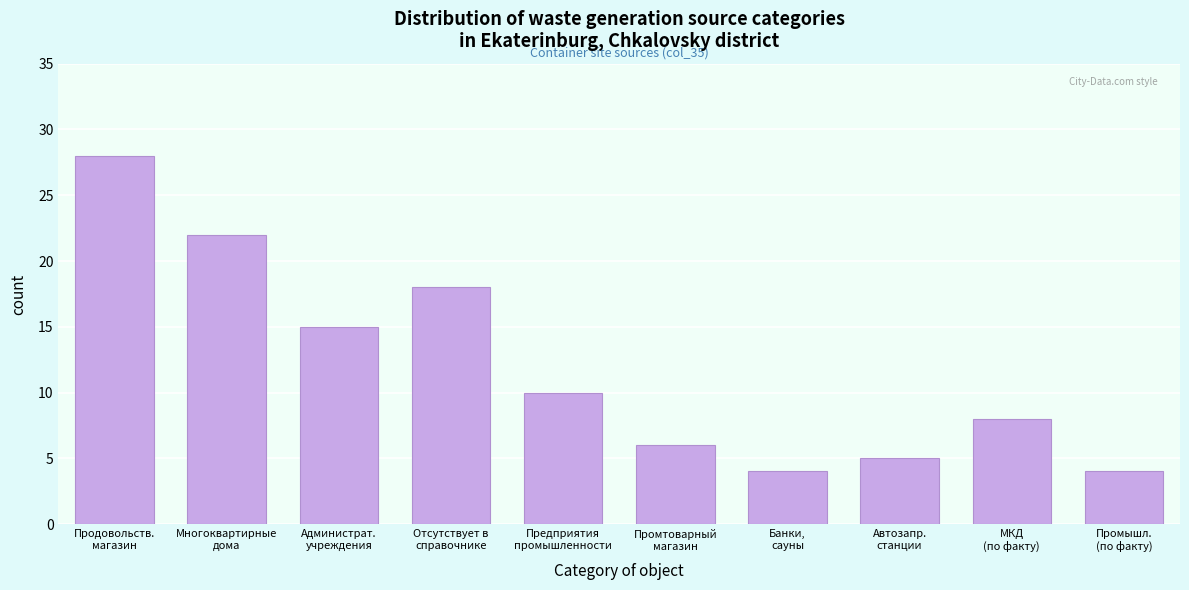

Reading right to left, transcribe all the data shown in this chart.

4	8	5	4	6	10	18	15	22	28